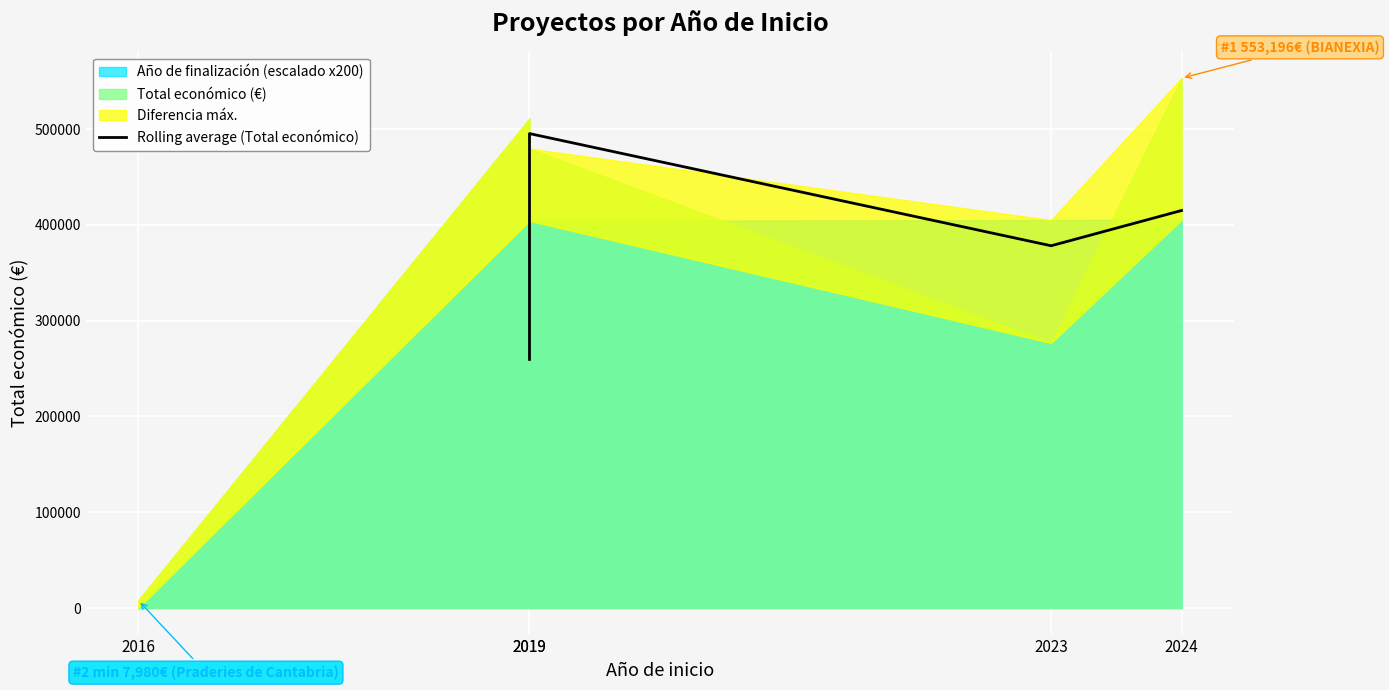

How many interior local valleys (lower than both neighbors) does the data have?

1